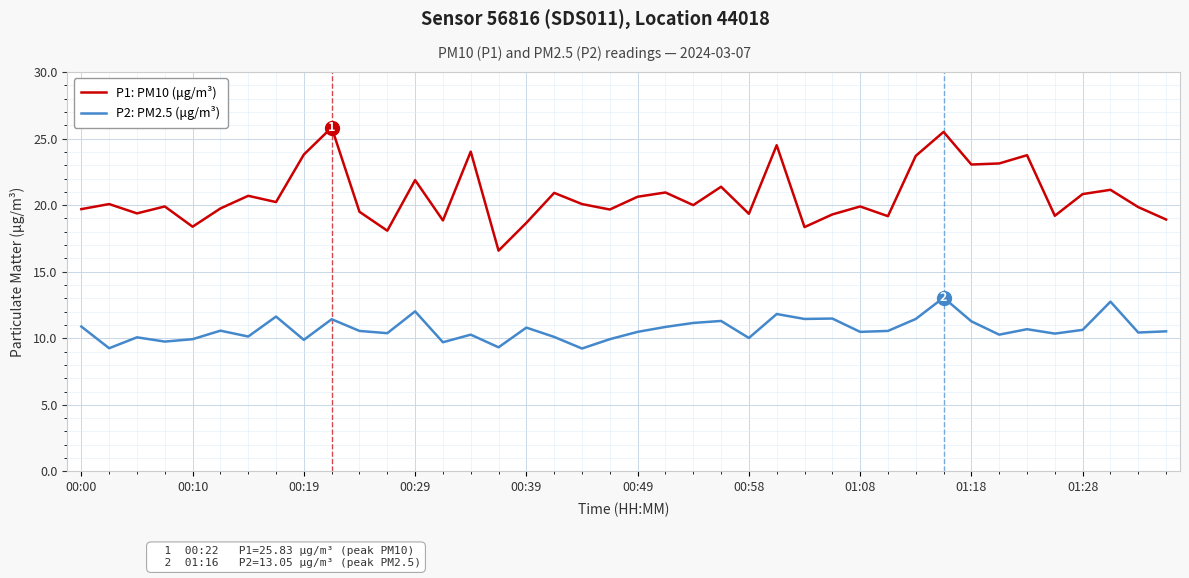

What is the maximum value for P1: PM10 (μg/m³)?

25.8